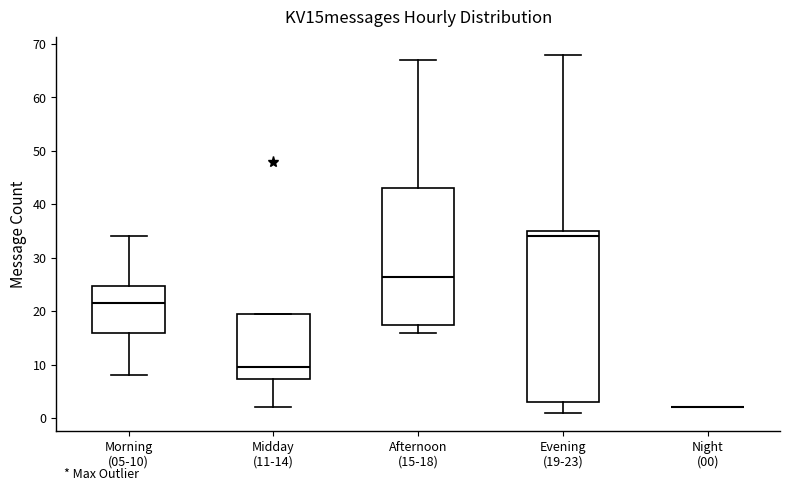

Reading left to right, transcribe this box plot: for each box, give where its median line is, the range the box spans, and where its two whiskers end, as read against the y-axis. The values are not printed on the chart, so give them approximately, as read against the axis.

Morning (05-10): median 22, box 16 to 25, whiskers 8 to 34
Midday (11-14): median 10, box 7 to 20, whiskers 2 to 20
Afternoon (15-18): median 27, box 18 to 43, whiskers 16 to 67
Evening (19-23): median 34, box 3 to 35, whiskers 1 to 68
Night (00): box collapsed to a line at 2, whiskers 2 to 2